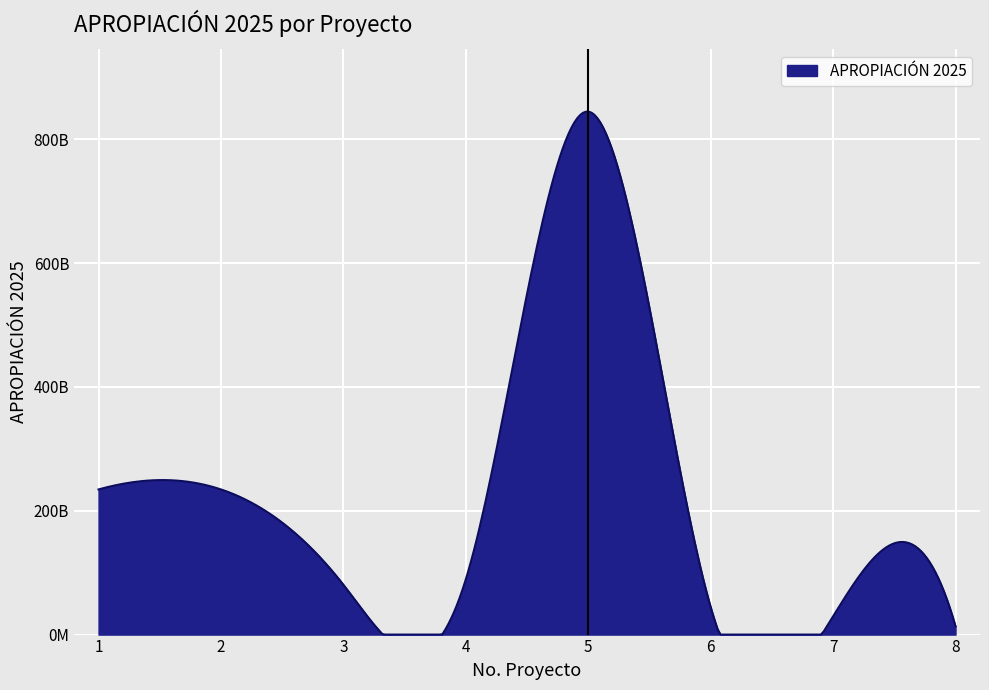

List the labels in order of value, largest first.

5, 1, 2, 4, 3, 6, 7, 8